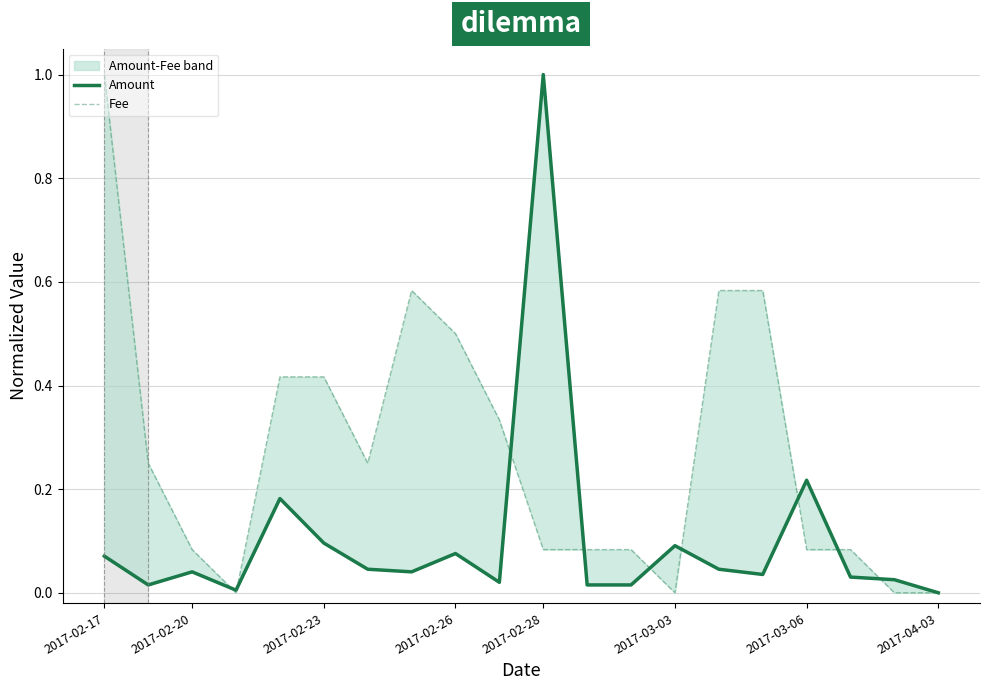

How many lines are shown in the chart?

2